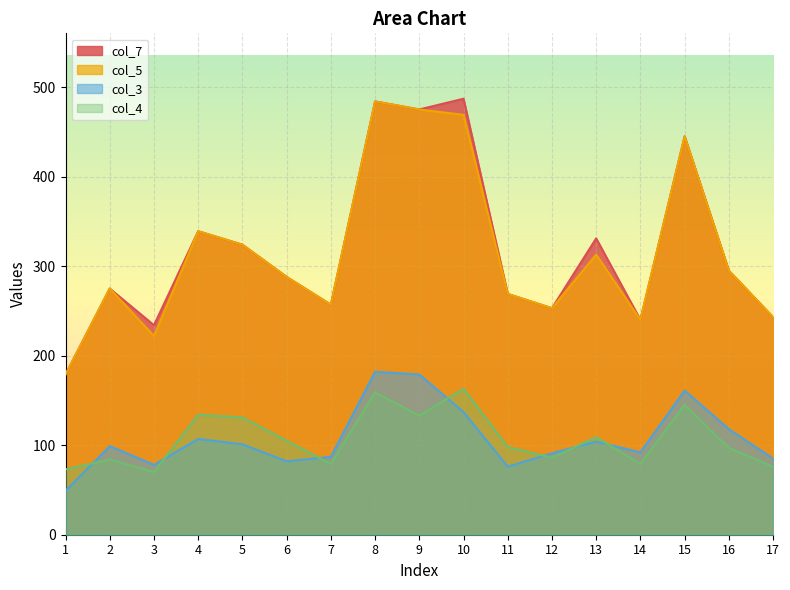

Which series has the largest range (max minus min)?

col_7